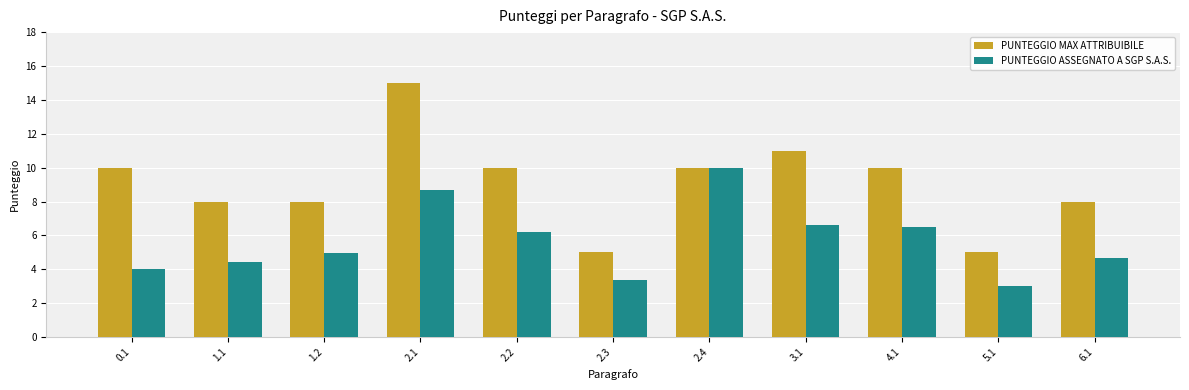

Between 4.1 and 5.1, which series saw the biggest shift?

PUNTEGGIO MAX ATTRIBUIBILE